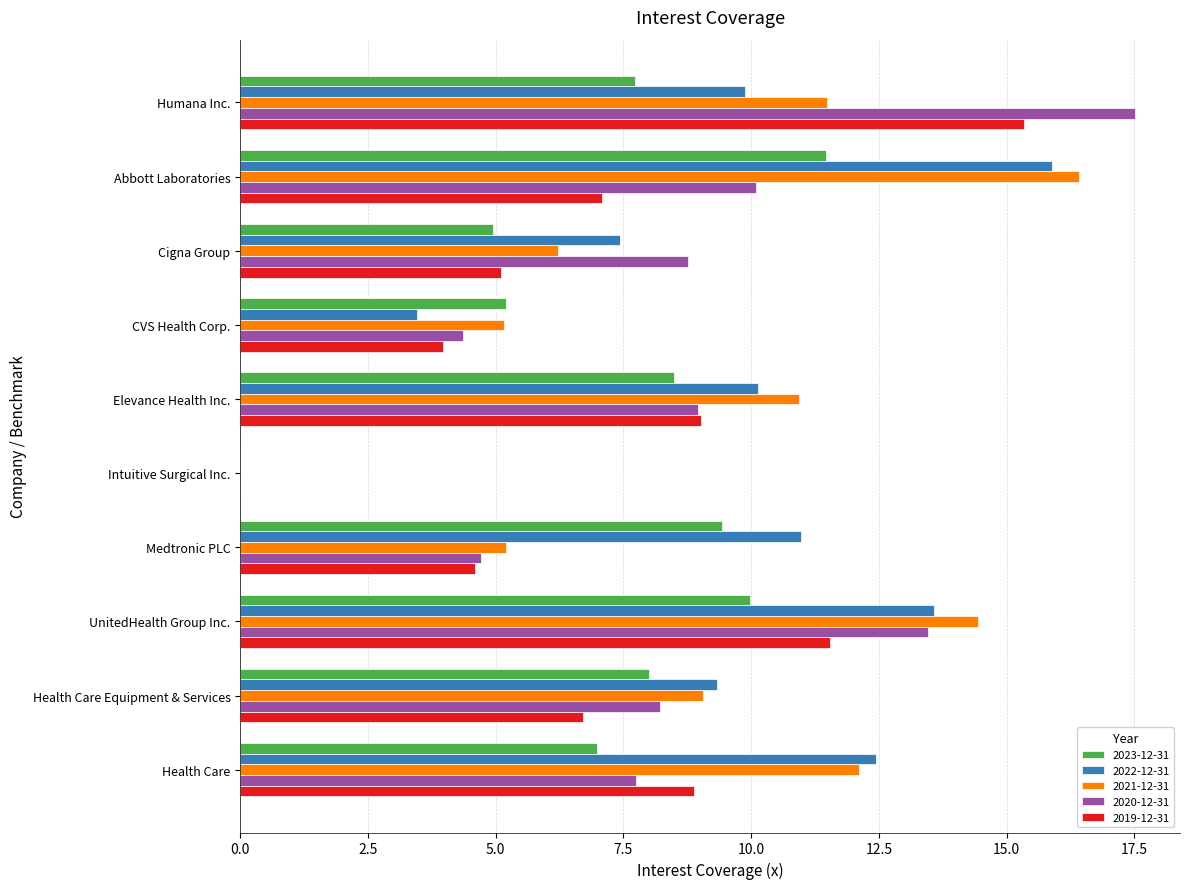

Which series changed the most between Humana Inc. and Health Care Equipment & Services?

2020-12-31